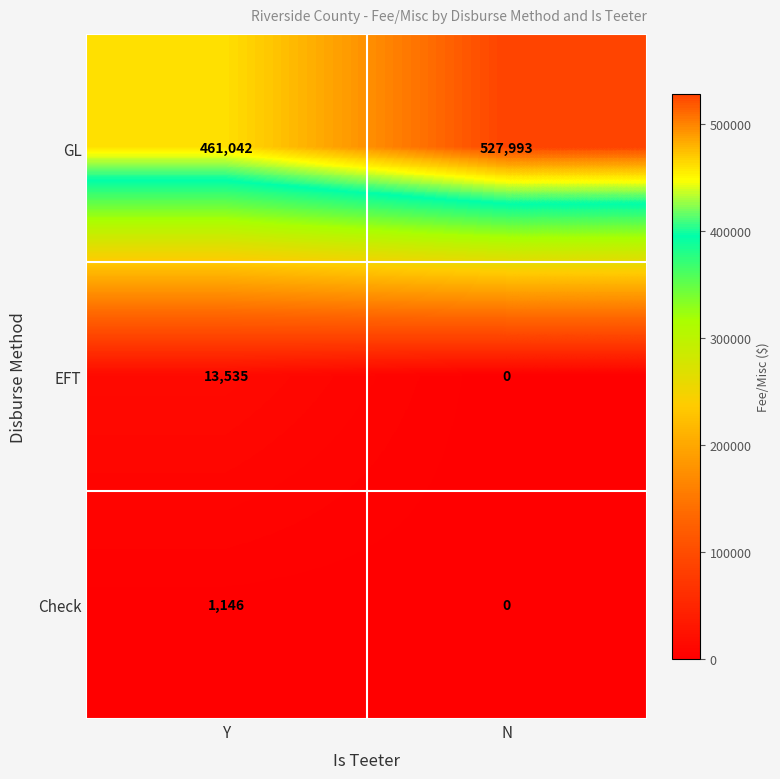

How many distinct data groups are displayed?

3